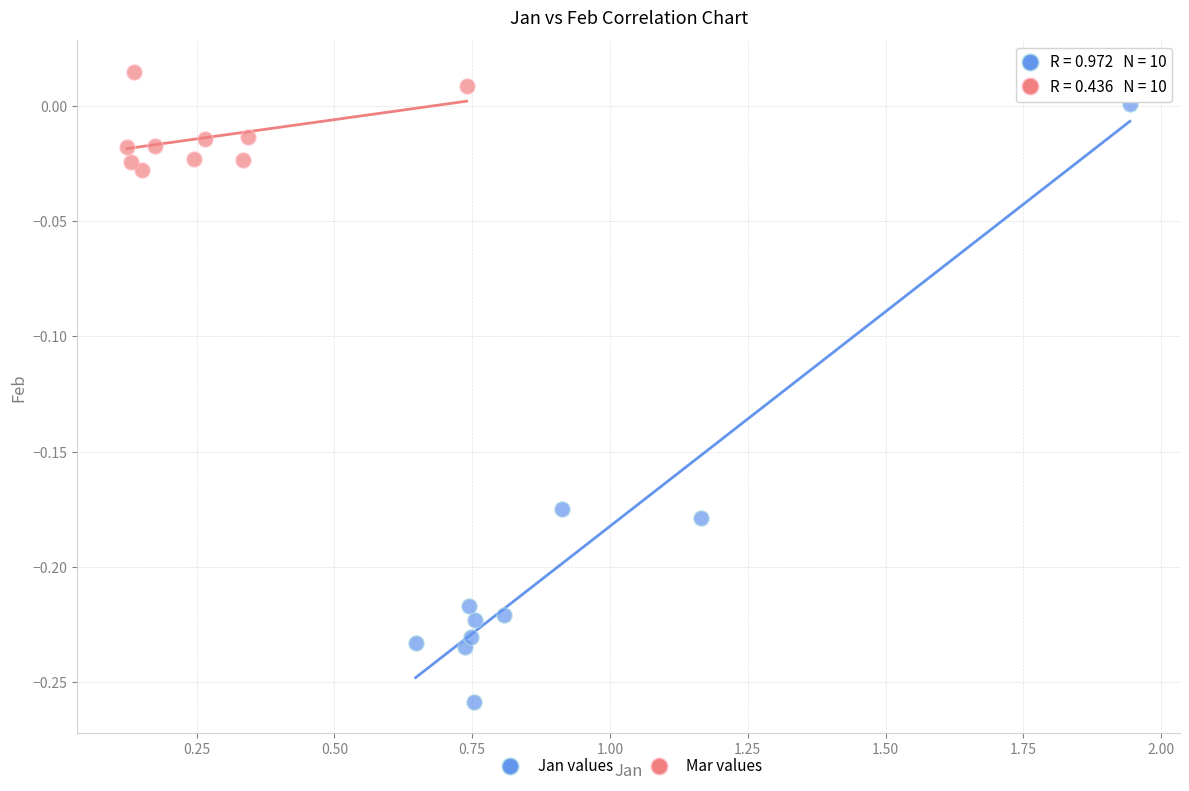

Which series has the largest Y range (max minus min)?

Jan values